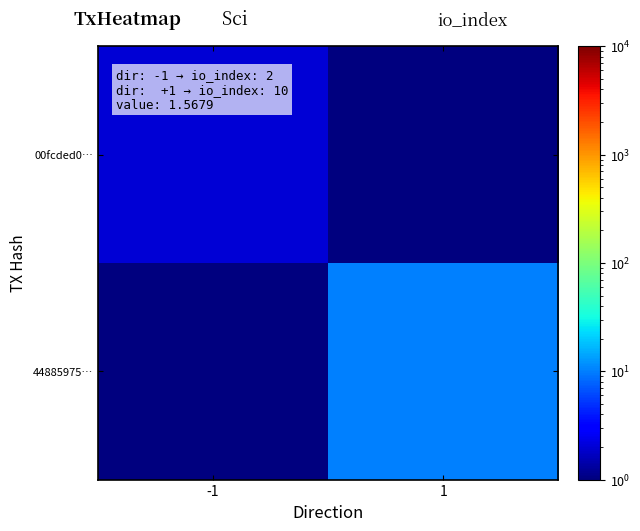

Which label corresponds to the largest value in the chart?

1